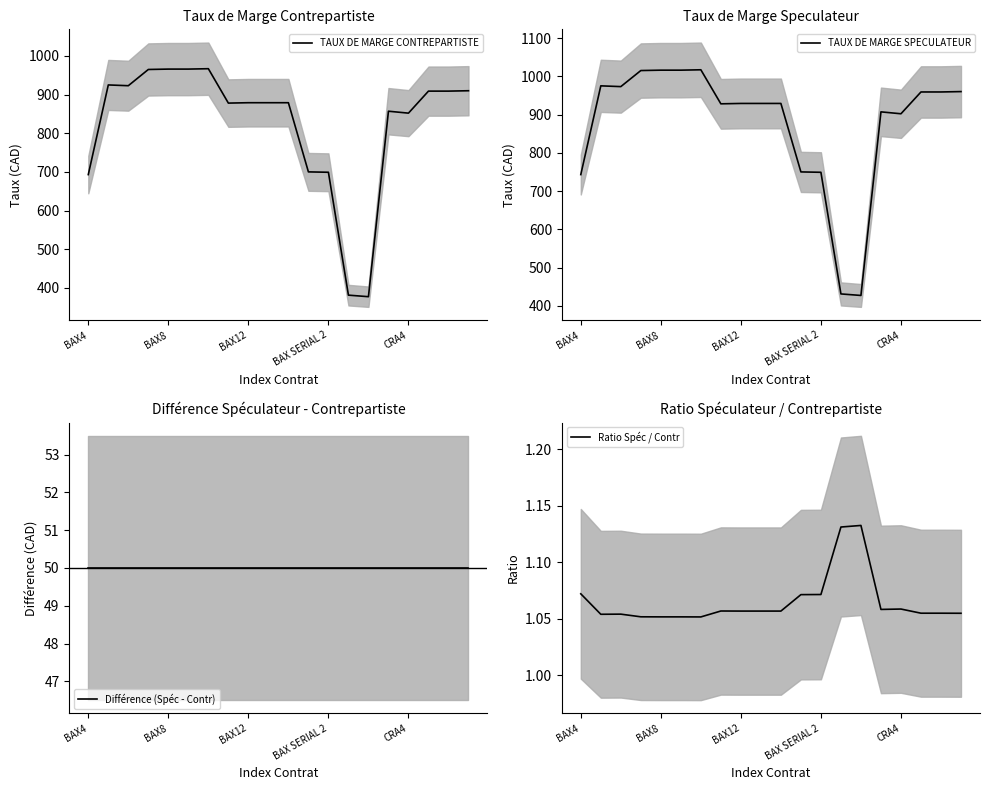

Is this an area chart (filled region under the line)?

No